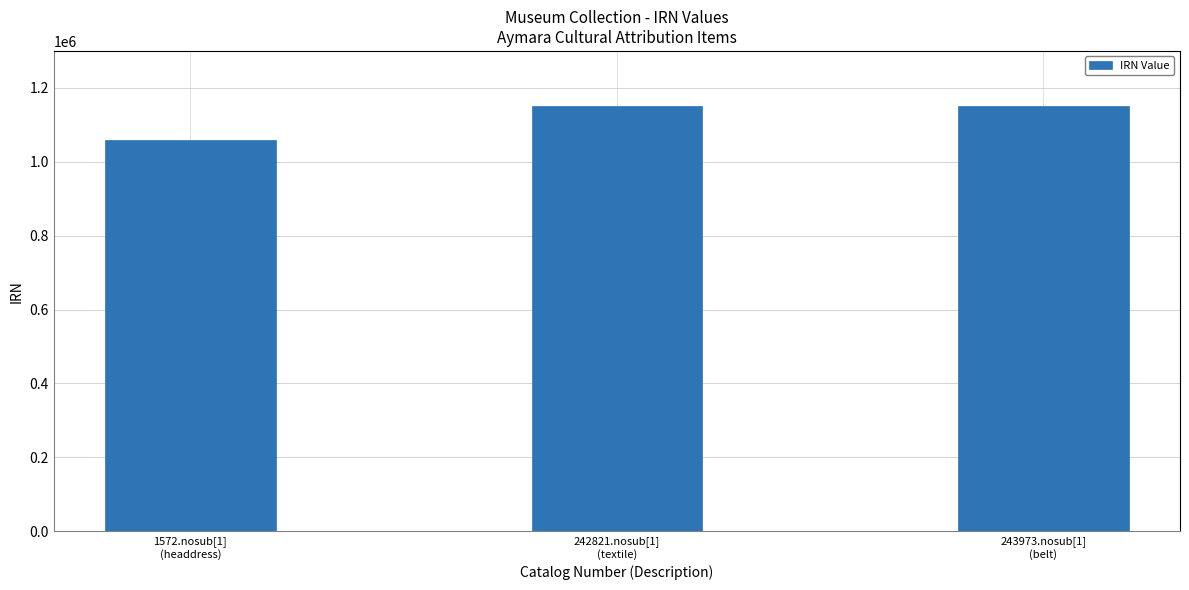

What is the difference between the maximum and minimum values?

91998